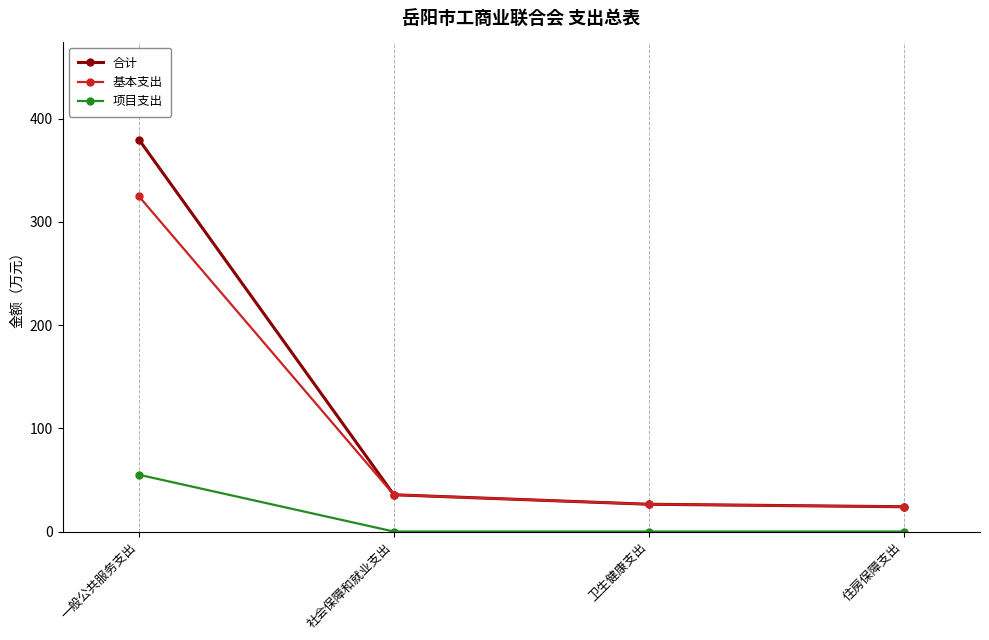

Reading right to left, what are all the values shown in this chart?

合计: 24.0	26.4	35.6	379.6
基本支出: 24.0	26.4	35.6	324.6
项目支出: 0.0	0.0	0.0	55.0